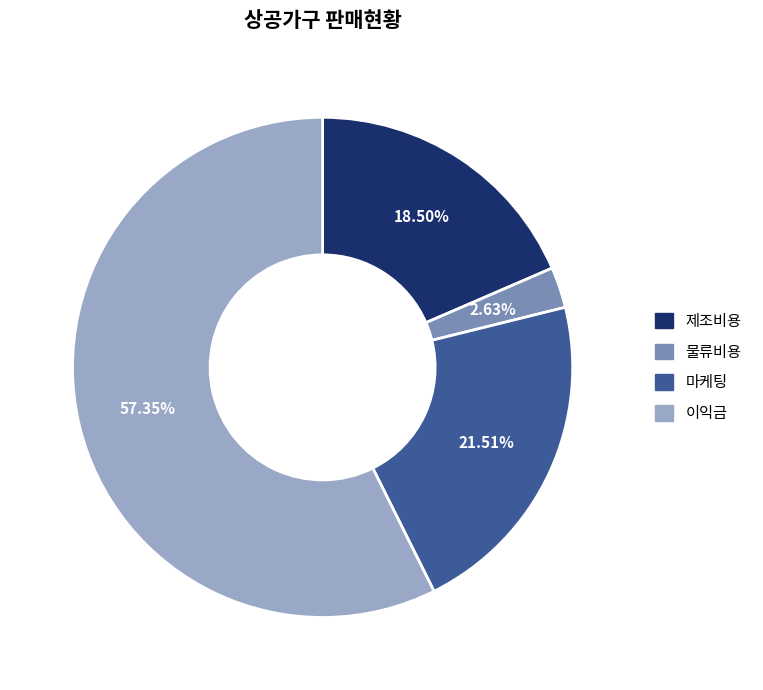

Rank the categories by value from highest to lowest.

이익금, 마케팅, 제조비용, 물류비용